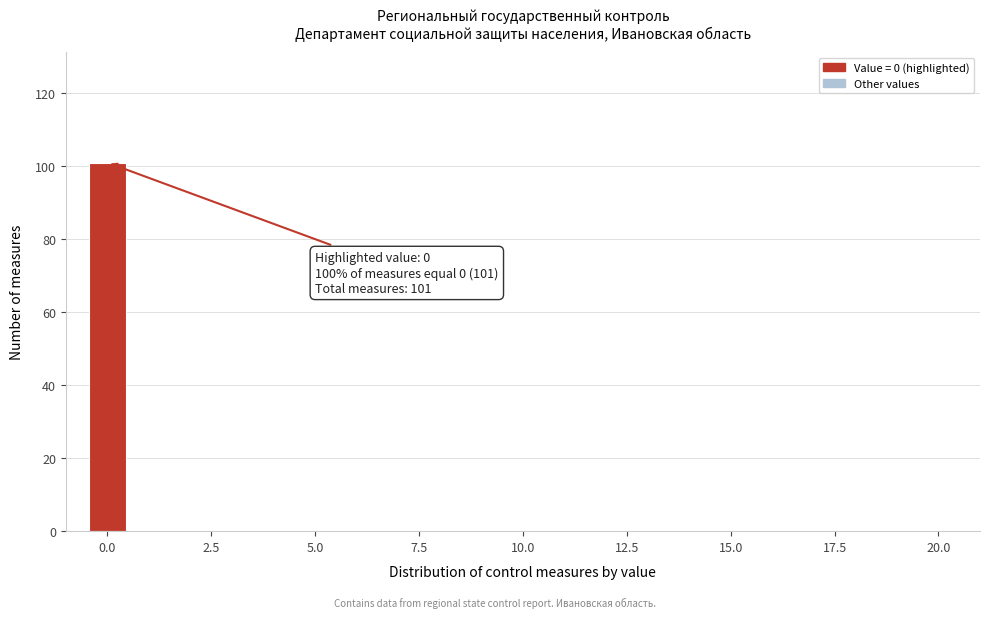

Read against the x-axis, roughly where is the centre of the tallest bar?

0.0